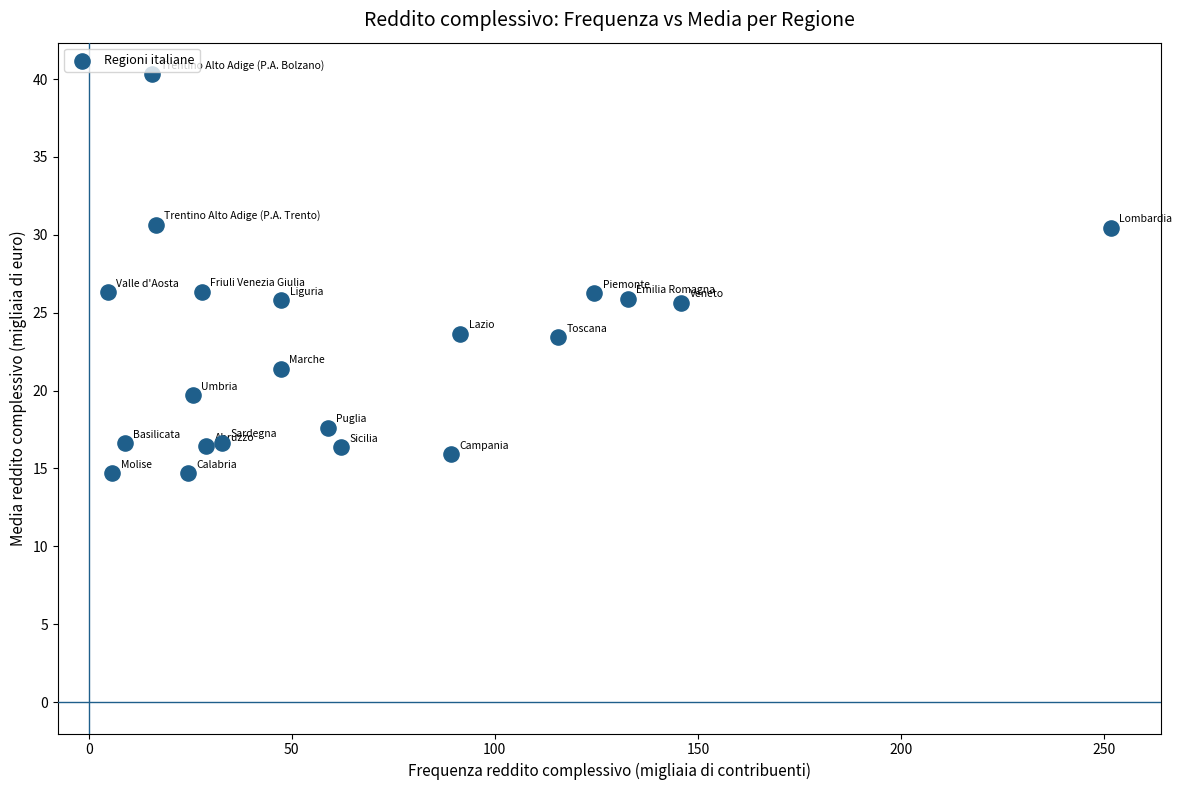

What is the range of Y values (max minus min)?

25.6